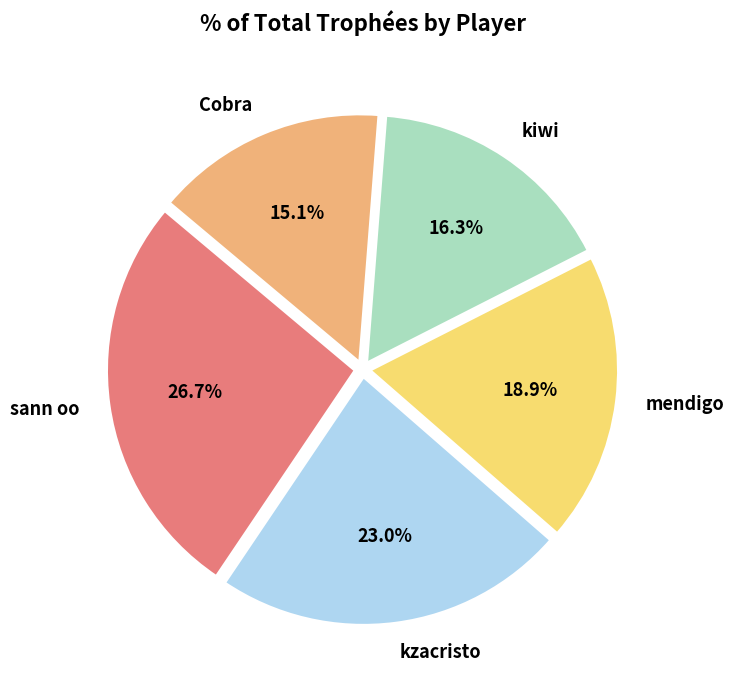

To the nearest percent, what percentage of the pie is kzacristo?

23%